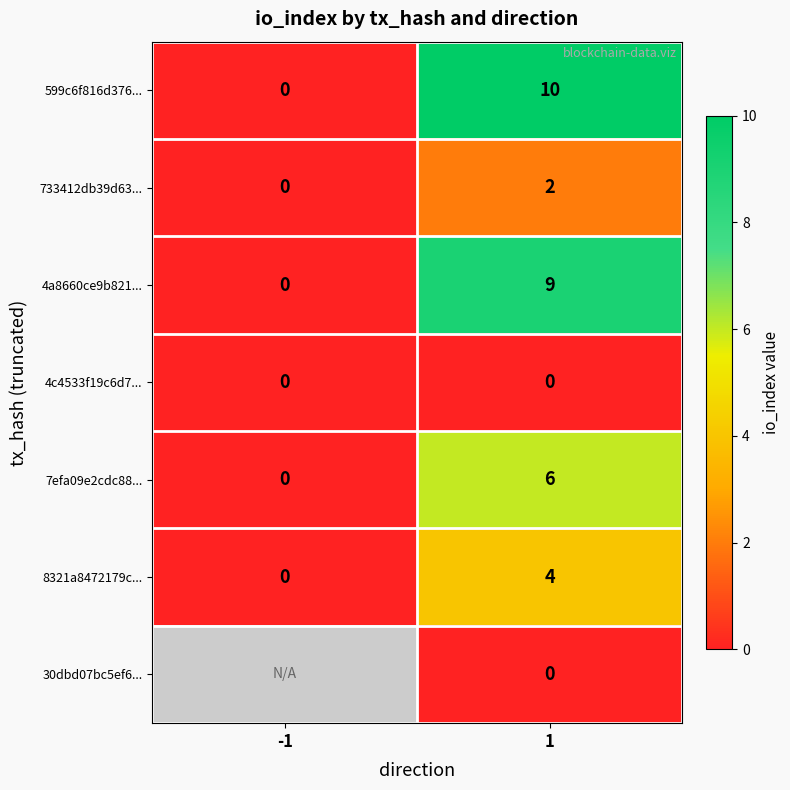

Count the 8321a8472179c... values in the range 0 to 4.

2